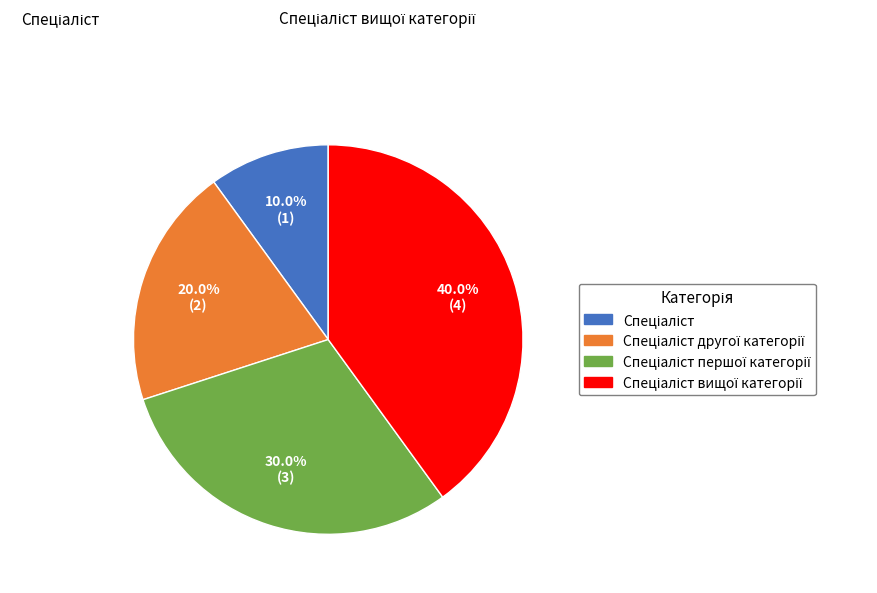

Is there a majority slice in this chart?

No